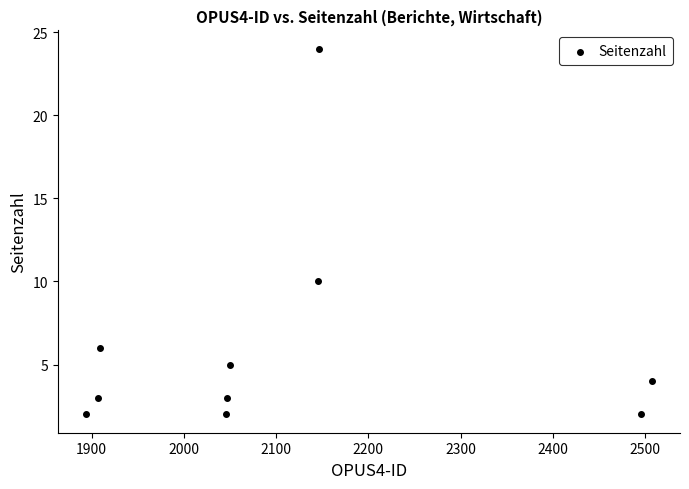

What Y value in the scatter plot is closest to 13?

10